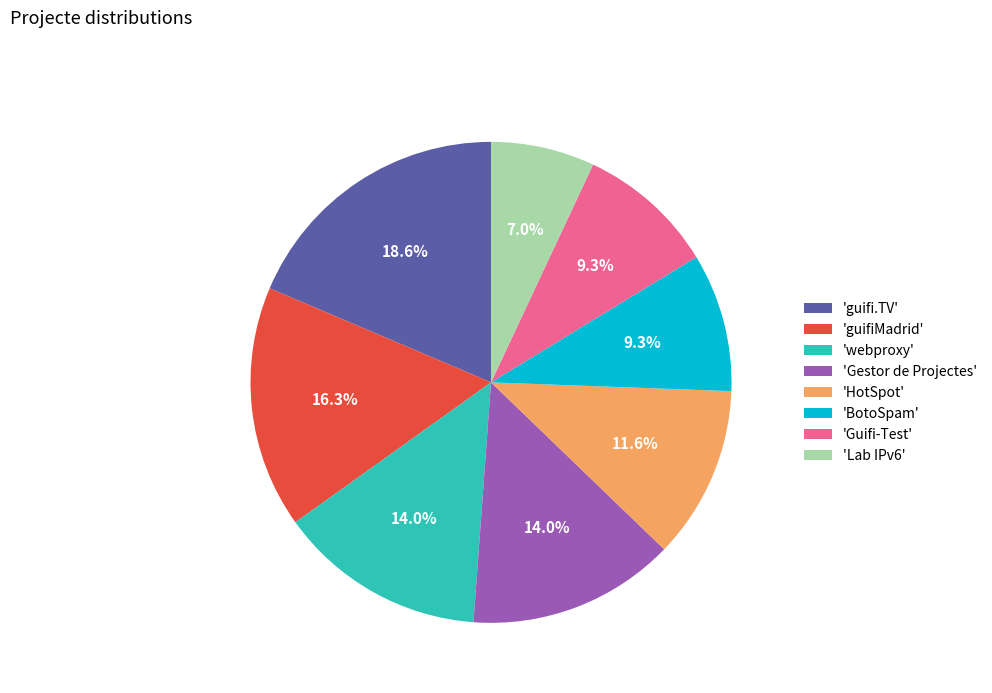

Which slice is the largest?

'guifi.TV'